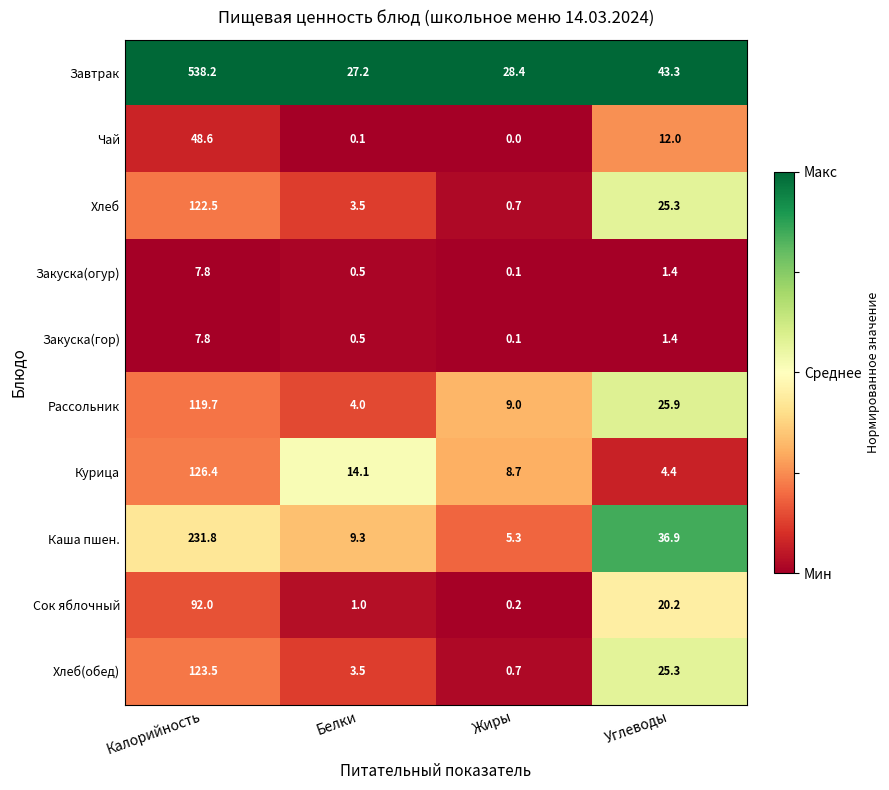

What is the approximate value of Каша пшен. at Углеводы?

36.9